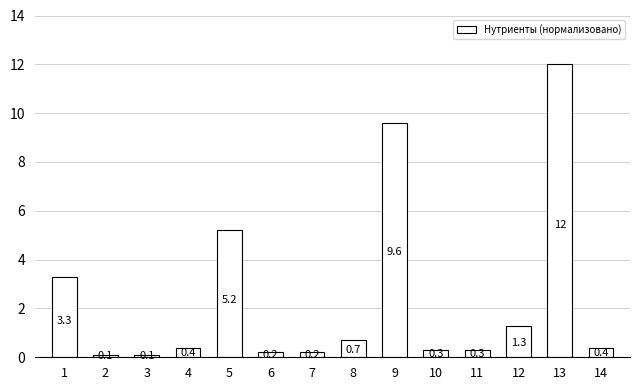

What is the difference between the maximum and second lowest values?

11.9